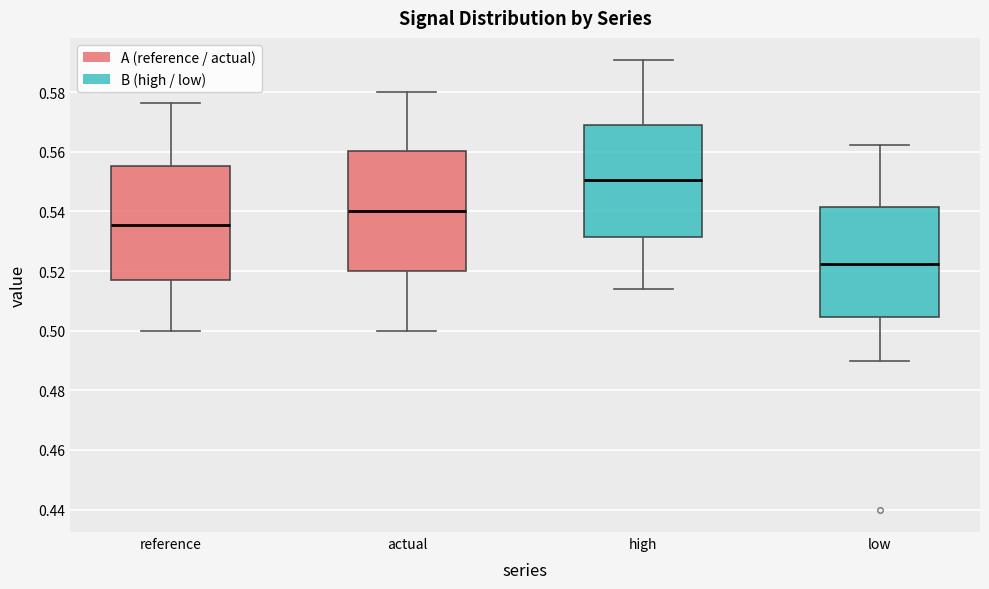

Reading left to right, read every box against the y-axis: the position of its median line, the range the box covers, and the ends of its whiskers. The values are not printed on the chart, so give them approximately, as read against the axis.

reference: median 0.536, box 0.516 to 0.556, whiskers 0.500 to 0.576
actual: median 0.540, box 0.520 to 0.560, whiskers 0.500 to 0.580
high: median 0.550, box 0.532 to 0.568, whiskers 0.514 to 0.590
low: median 0.522, box 0.504 to 0.542, whiskers 0.490 to 0.562